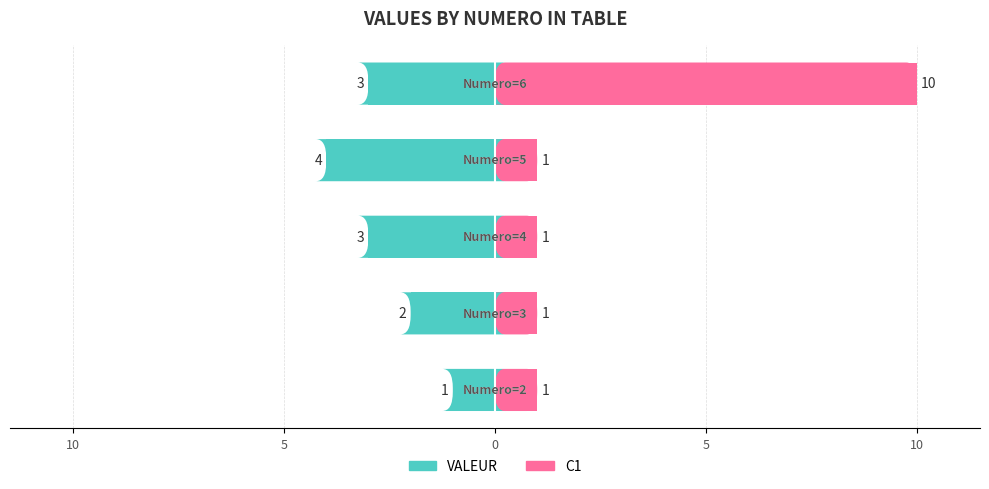

Is it true that VALEUR equals -2 at 10?

True